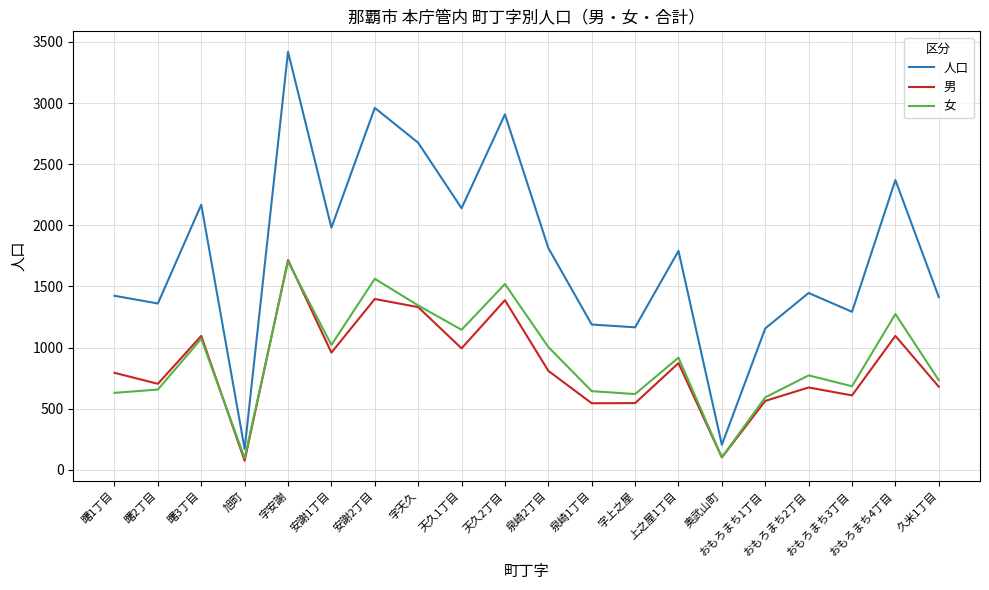

True or false: 人口 and 男 cross at least once.

False